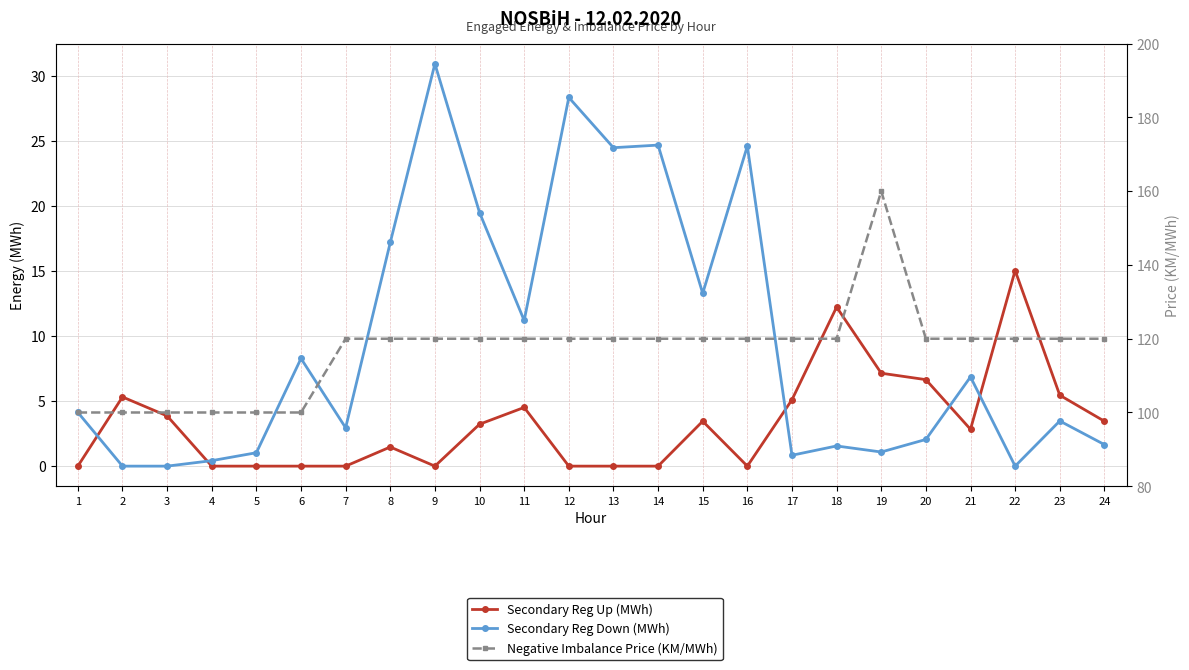

What is the sum of all Negative Imbalance Price (KM/MWh) values?

2800.0